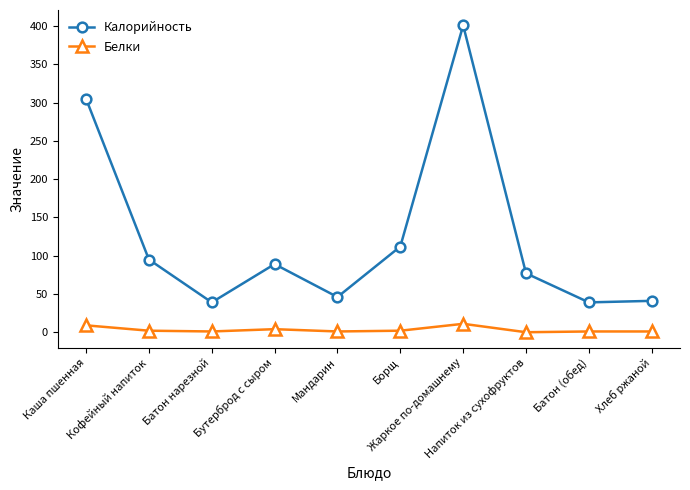

Which series has the widest spread of values?

Калорийность